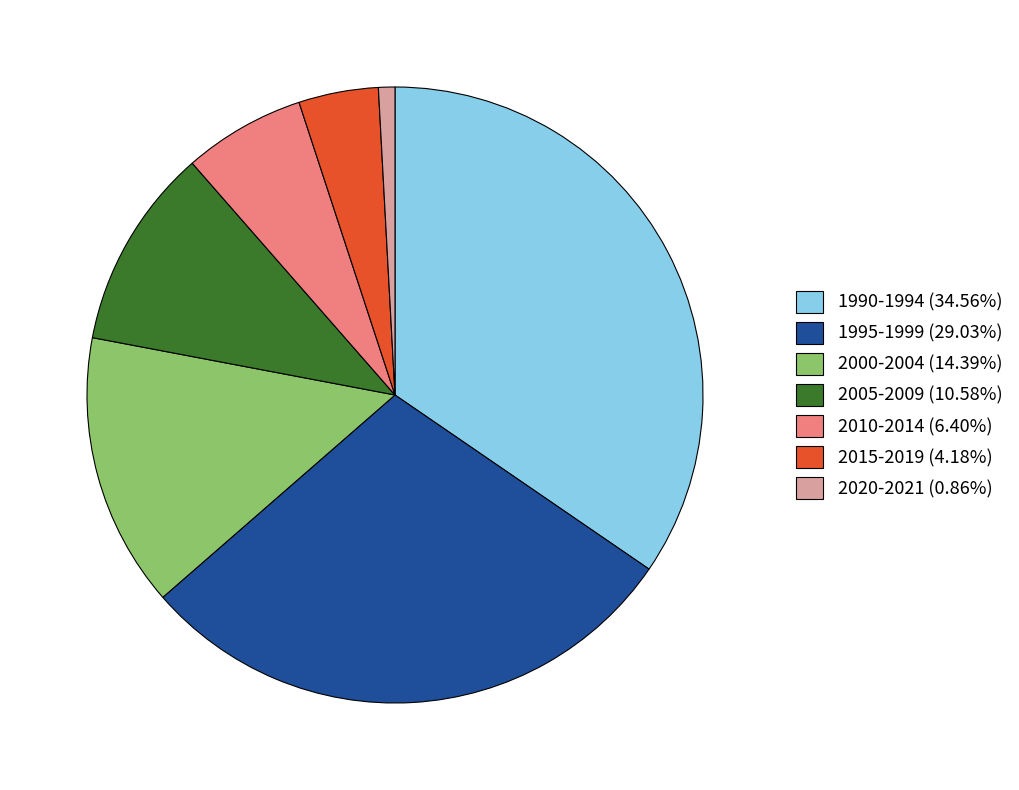

Does any single category account for the majority?

No